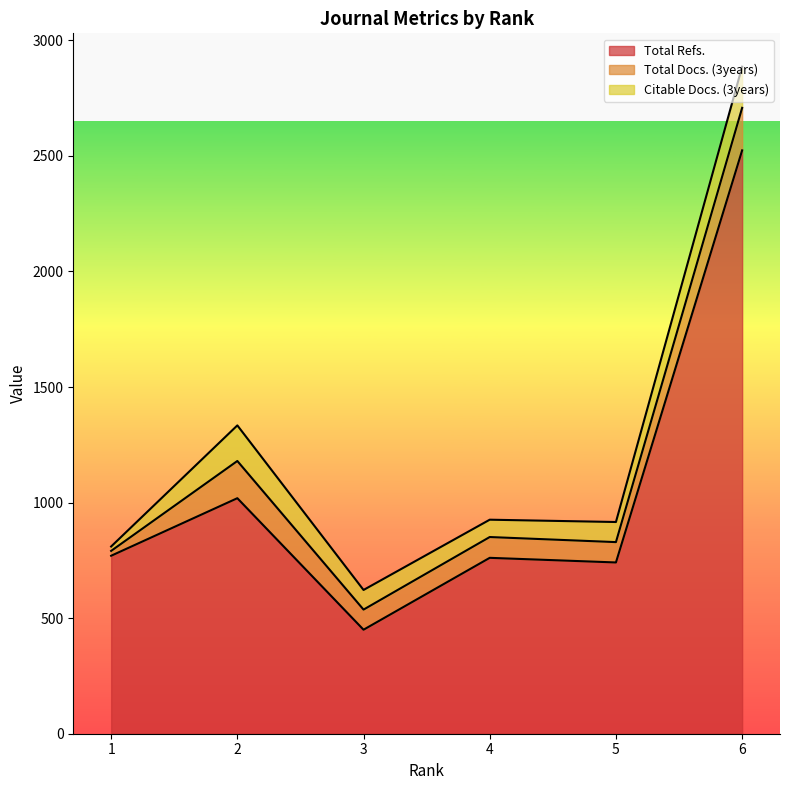

What is the minimum value for Total Refs.?

450